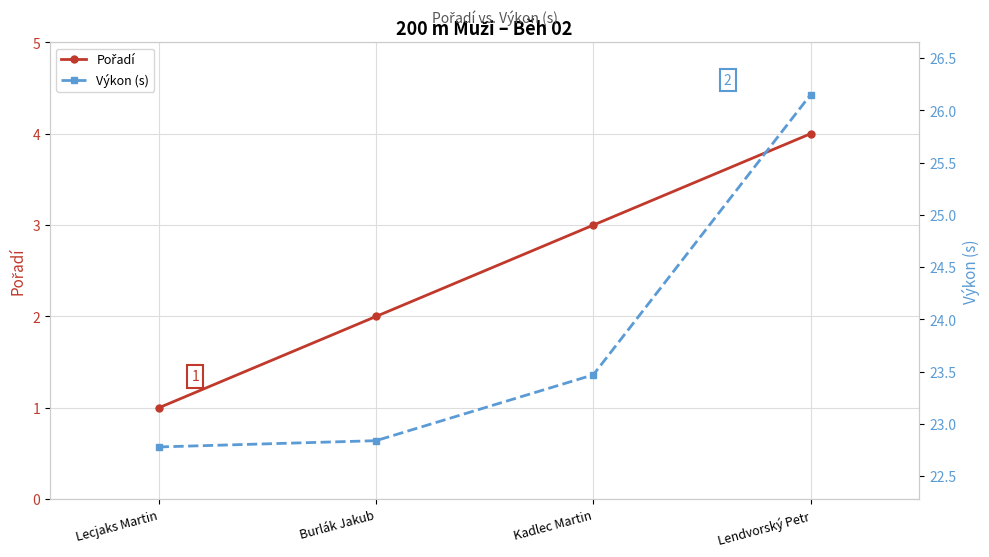

Rank the series by their average value, from highest to lowest.

Výkon (s), Pořadí